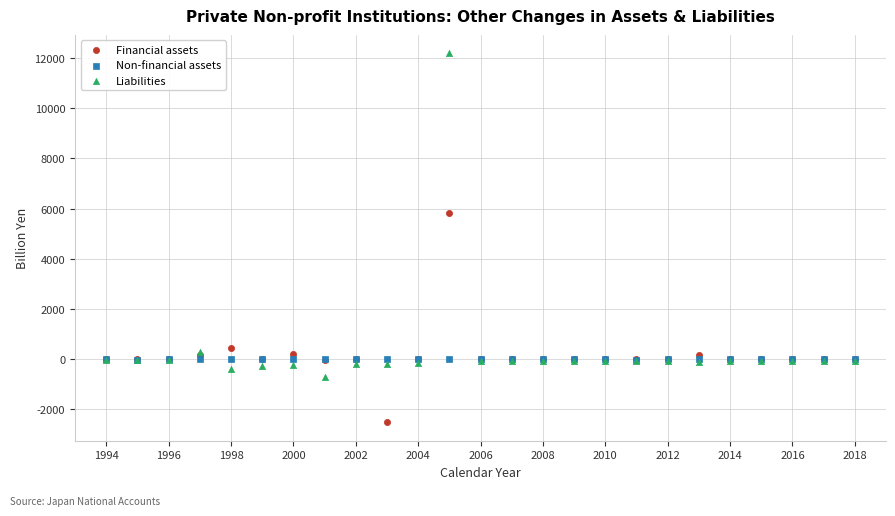

Across all series, what Y value is closest to 4833?

5833.5